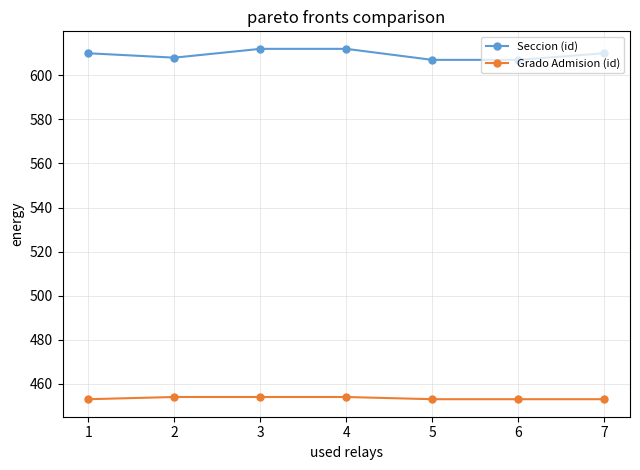

How many lines are shown in the chart?

2